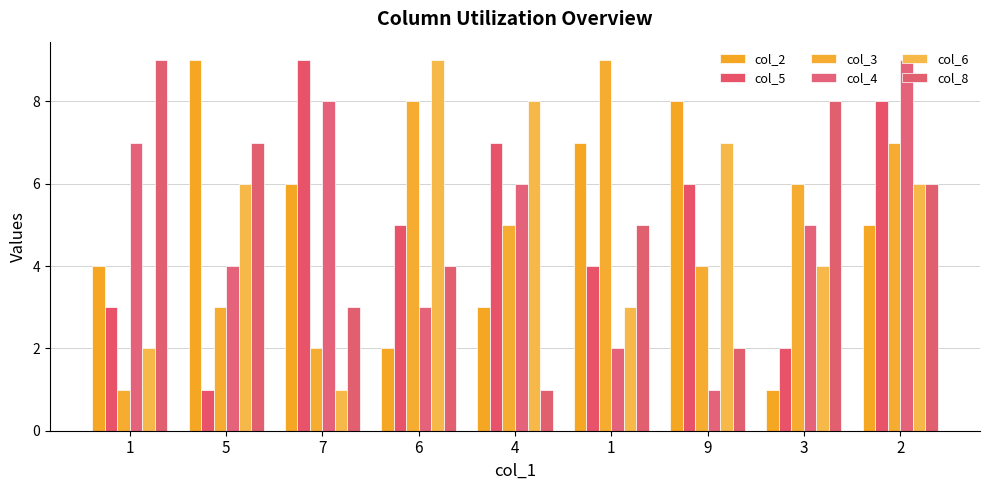

What is the maximum value for col_3?

9